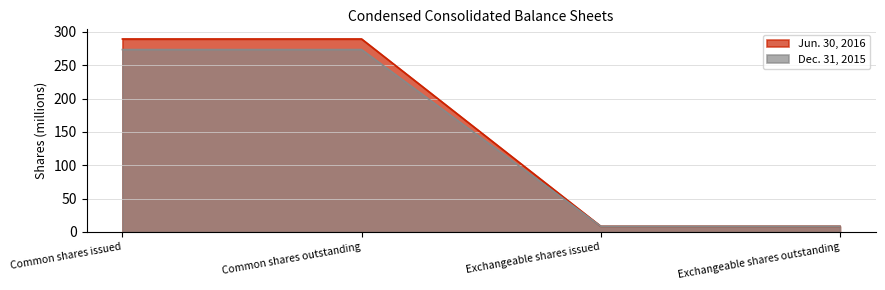

Reading left to right, extract all data points from this chart.

Jun. 30, 2016: Common shares issued=289.3	Common shares outstanding=289.3	Exchangeable shares issued=8.5	Exchangeable shares outstanding=8.5
Dec. 31, 2015: Common shares issued=273.4	Common shares outstanding=273.4	Exchangeable shares issued=8.6	Exchangeable shares outstanding=8.6